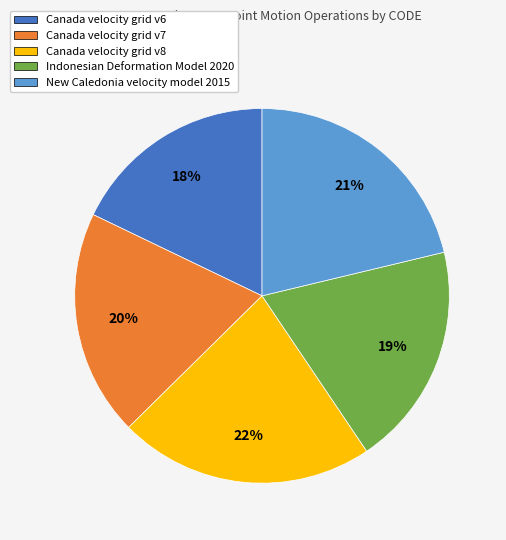

What percentage is the Canada velocity grid v8 slice, to the nearest percent?

22%